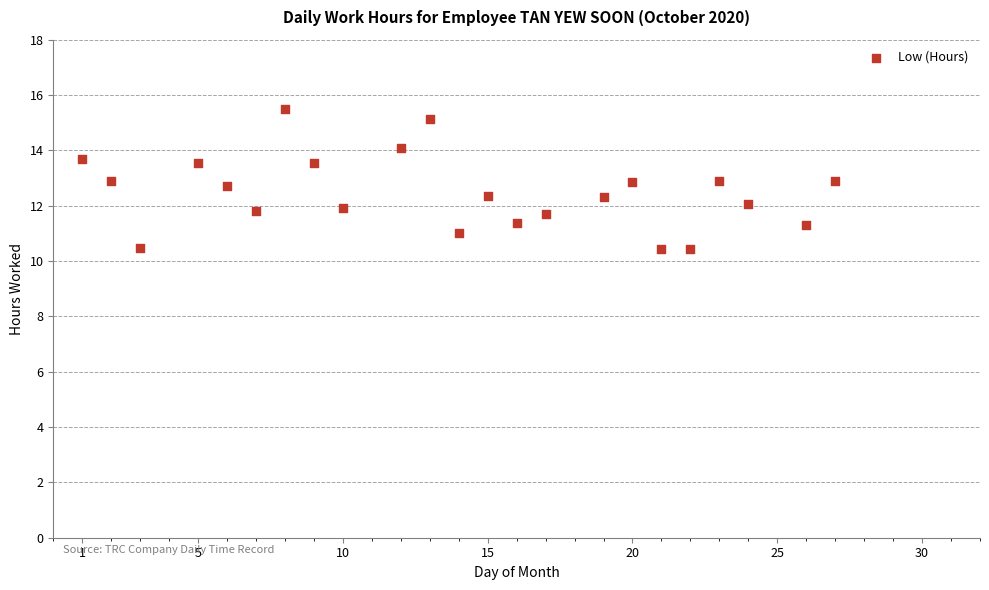

What is the range of Y values (max minus min)?

5.1